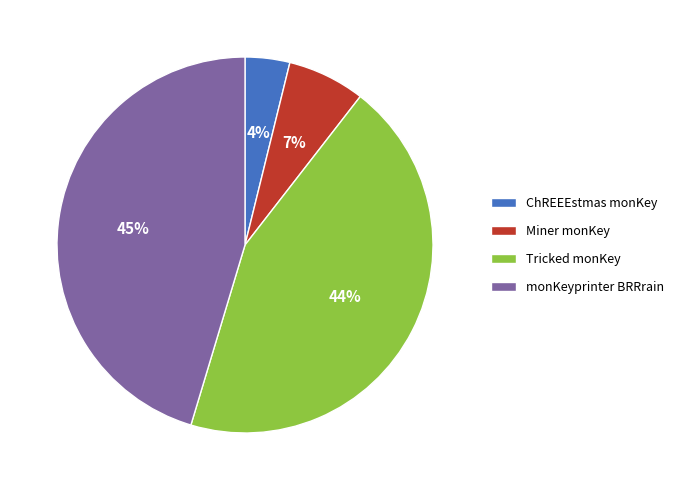

Which slice is the smallest?

ChREEEstmas monKey